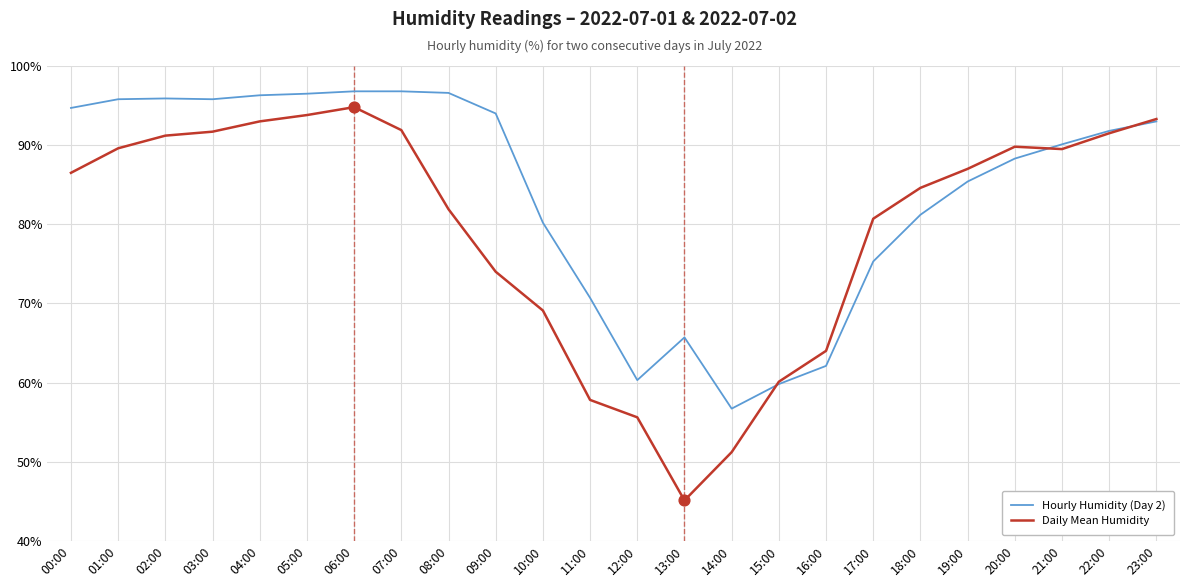

What is the total value across all series at 03:00?

187.5